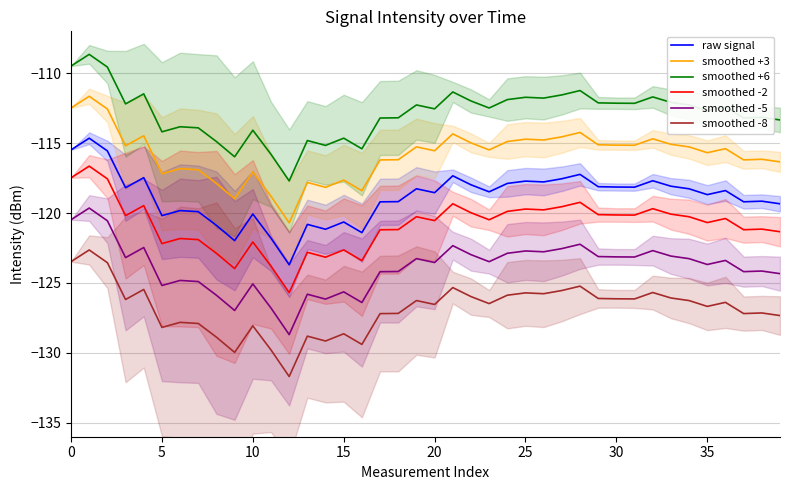

Does the chart have visible grid lines?

Yes